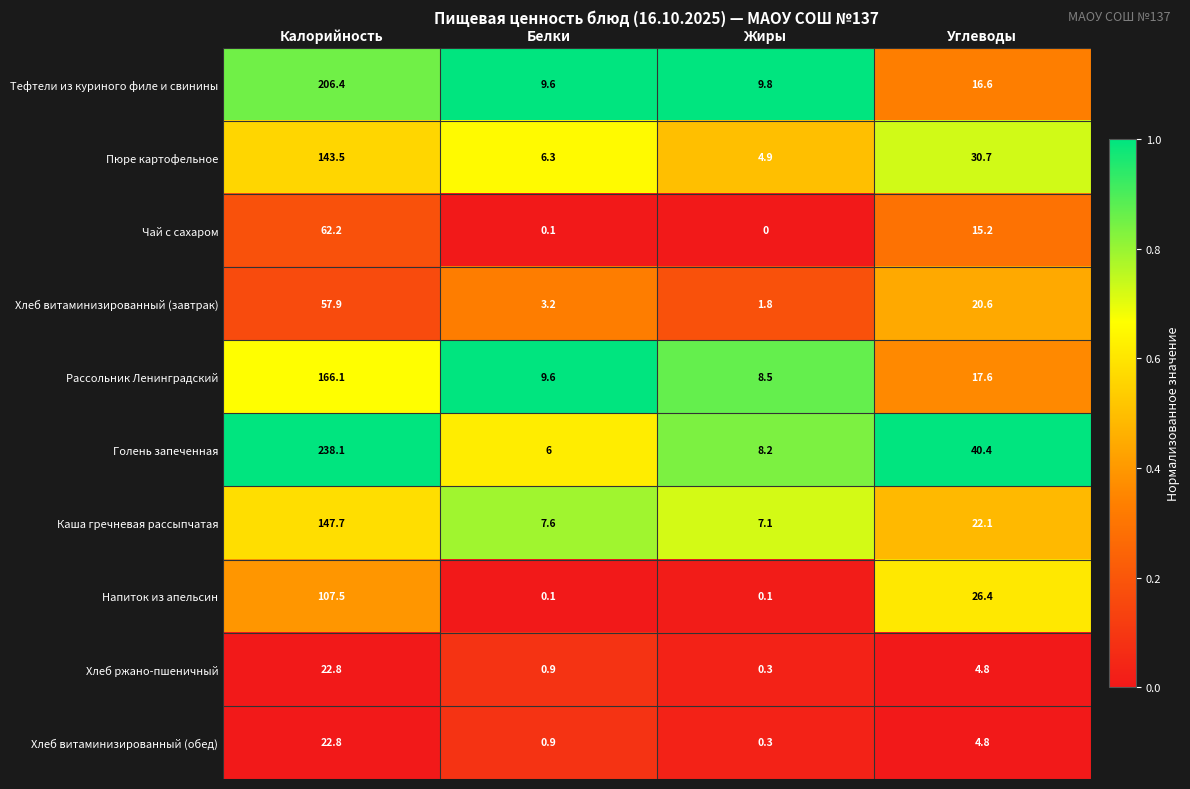

What is the average value of the Пюре картофельное series?

46.4